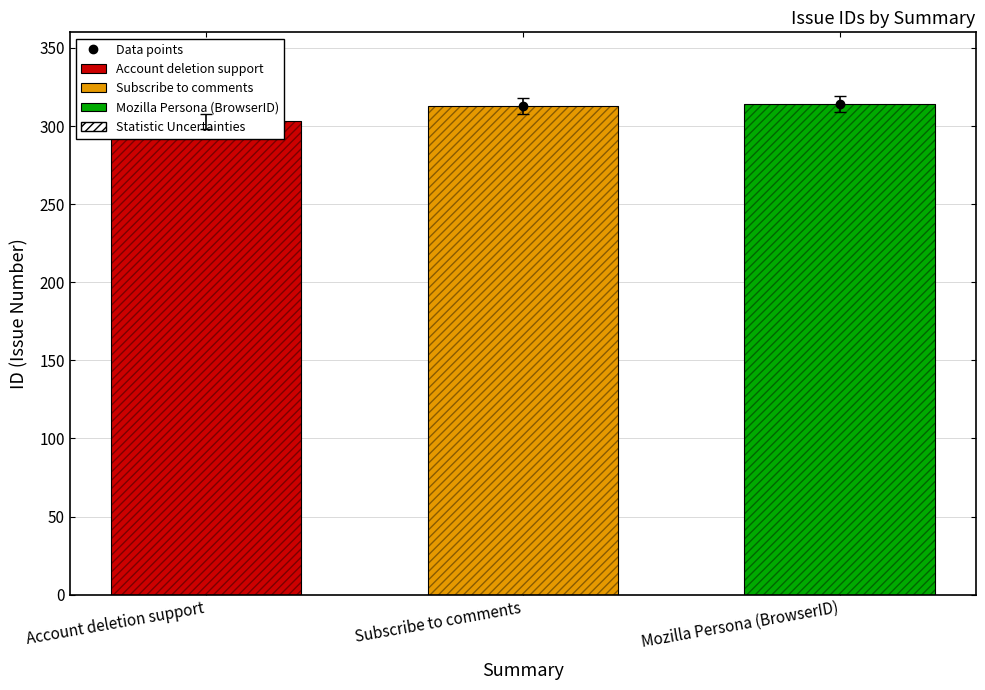

What is the ratio of the value at Subscribe to comments to the value at Mozilla Persona (BrowserID)?

1.0